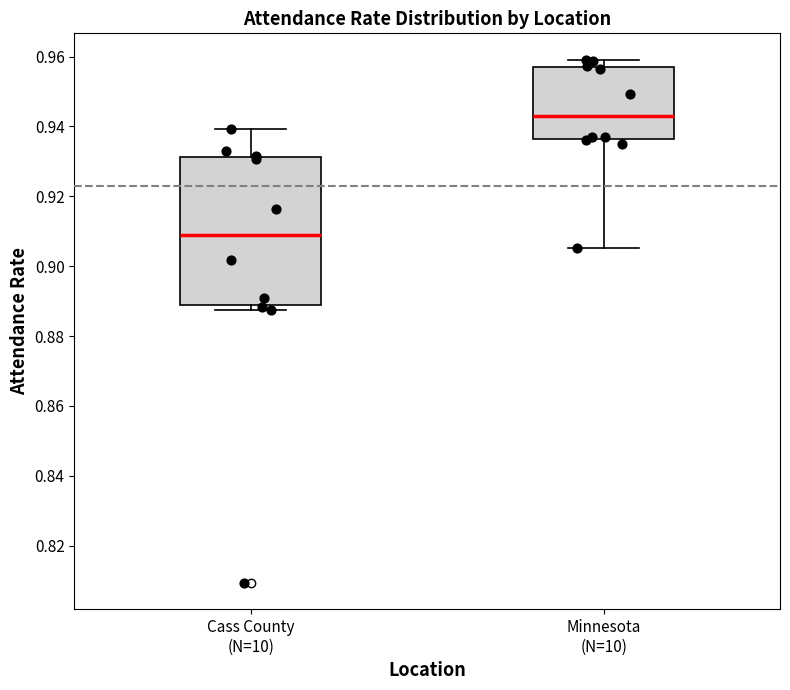

Reading left to right, read every box against the y-axis: the position of its median line, the range the box covers, and the ends of its whiskers. The values are not printed on the chart, so give them approximately, as read against the axis.

Cass County (N=10): median 0.910, box 0.888 to 0.932, whiskers 0.888 (just below the box's lower edge) to 0.940
Minnesota (N=10): median 0.944, box 0.936 to 0.958, whiskers 0.906 to 0.960